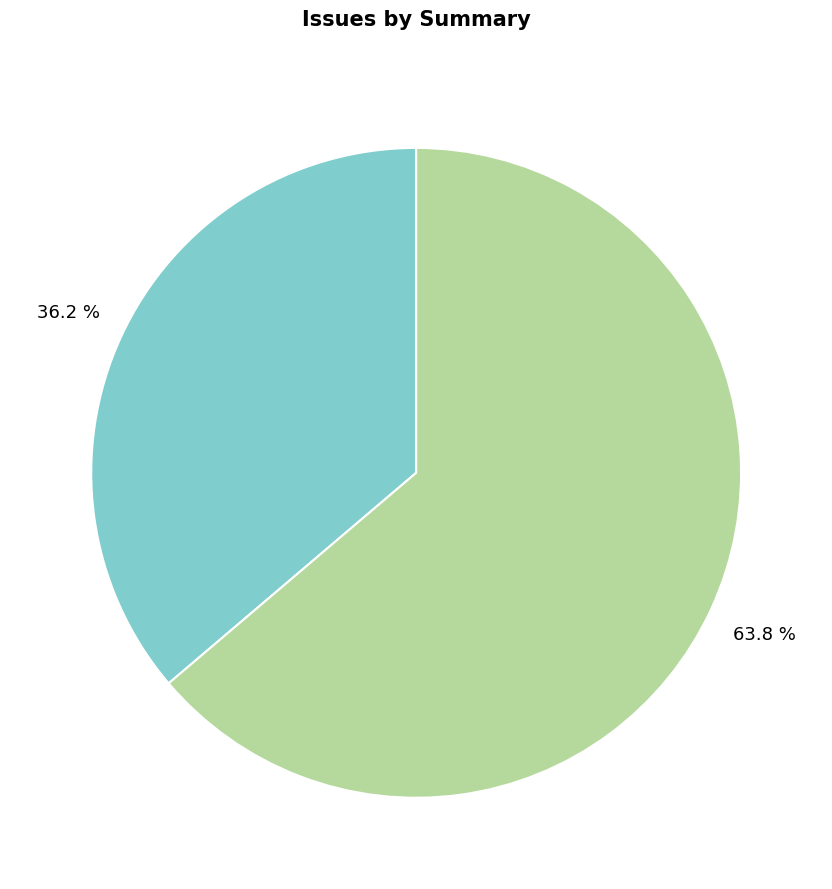

Is there a majority slice in this chart?

Yes